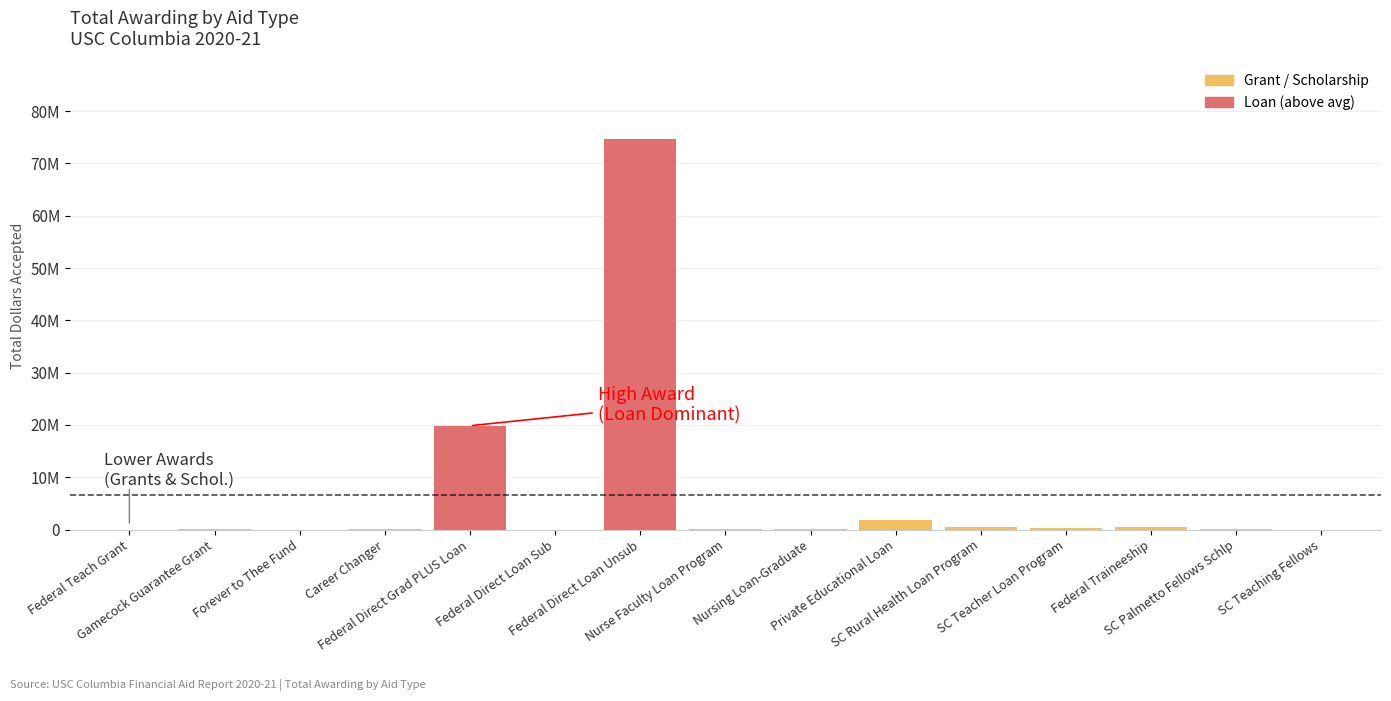

Is it true that the value at SC Rural Health Loan Program is 294304?

False